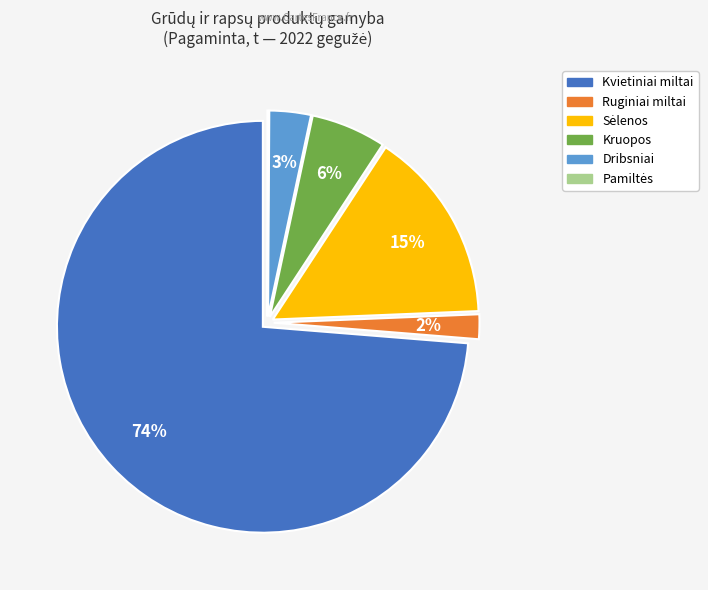

Which slice is the largest?

Kvietiniai miltai